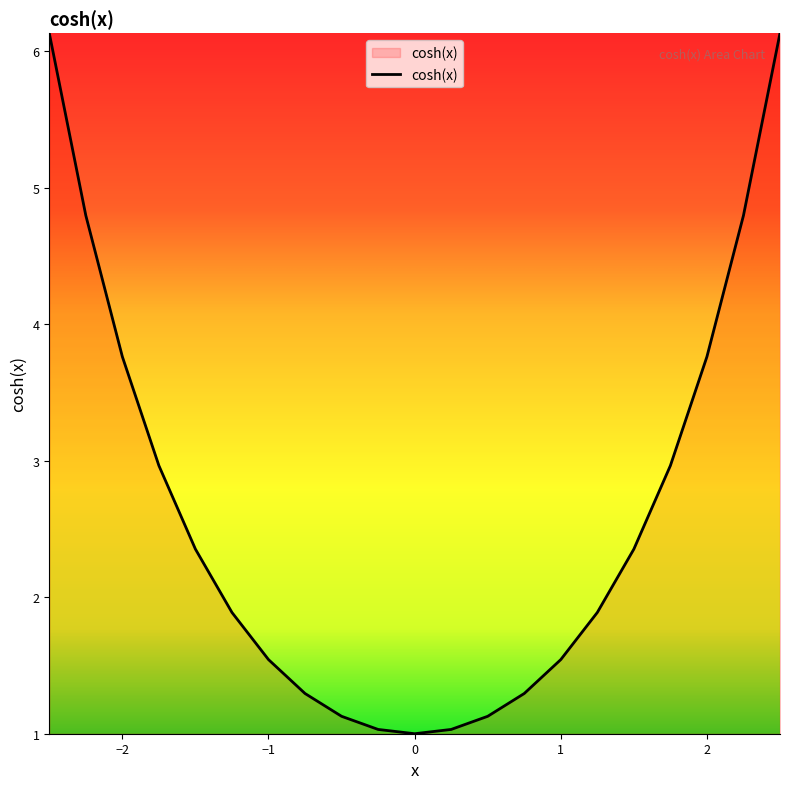

What is the smallest value displayed?

1.0